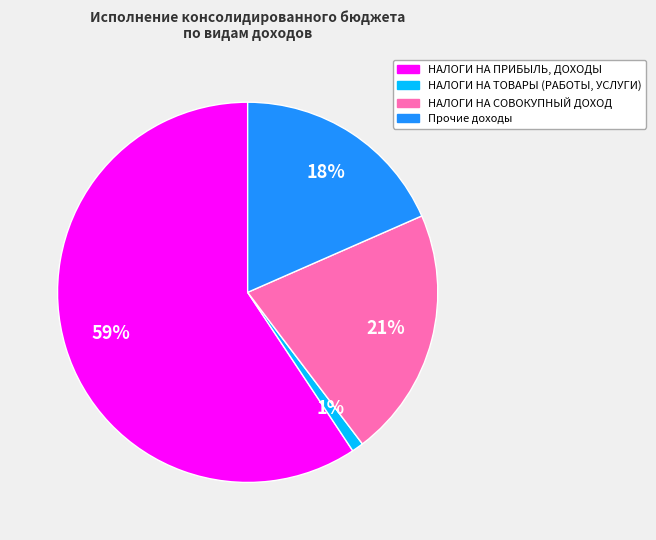

What percentage is the НАЛОГИ НА СОВОКУПНЫЙ ДОХОД slice, to the nearest percent?

21%